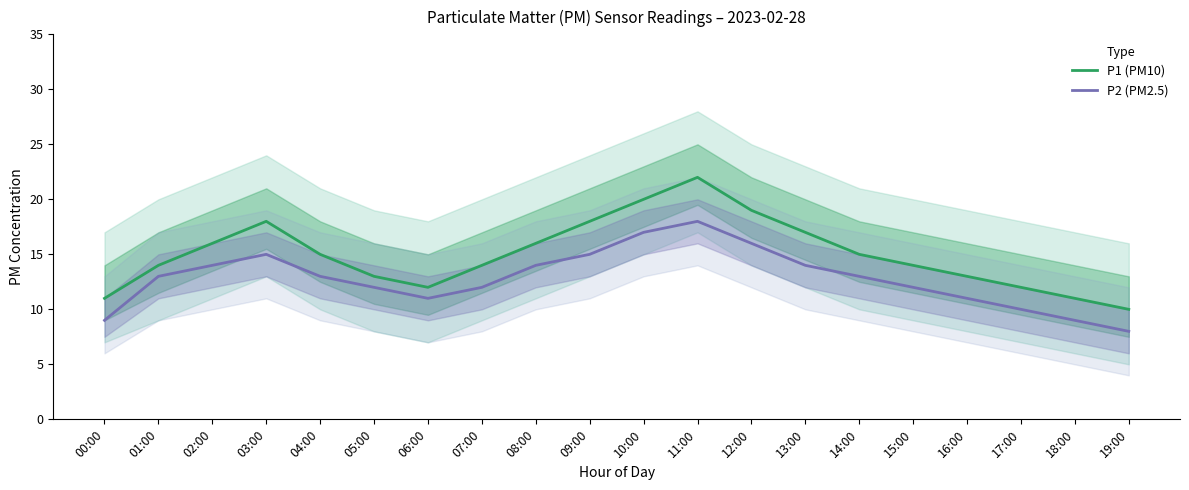

How many P2 (PM2.5) values are between 11 and 15?

13